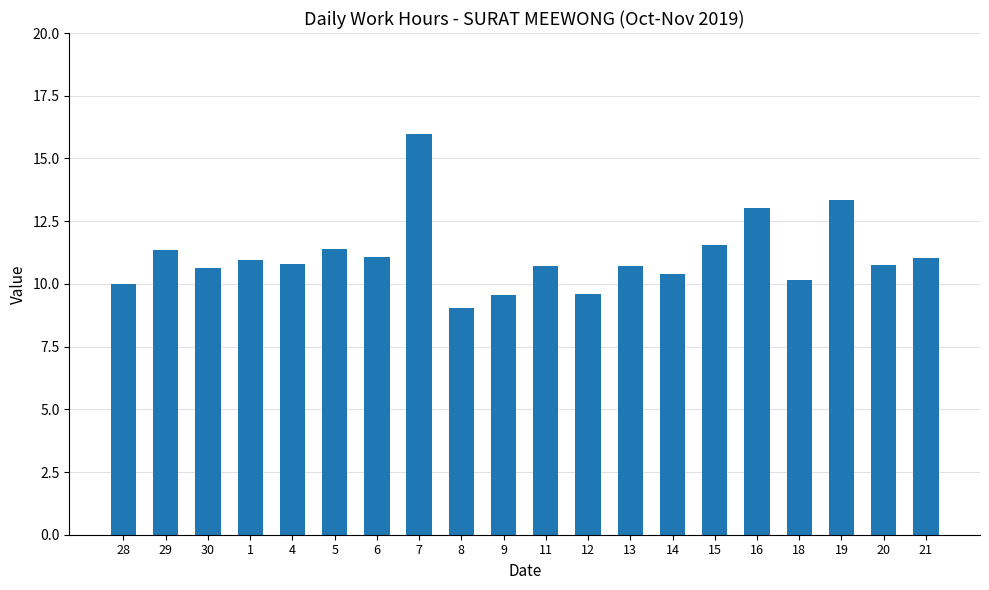

What position from the left is 30?

3